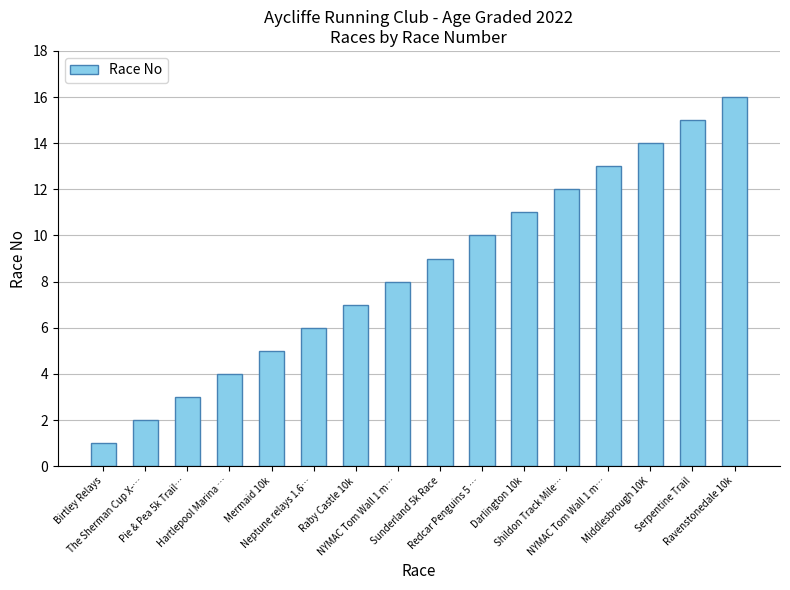

How many data points does each series have?

16